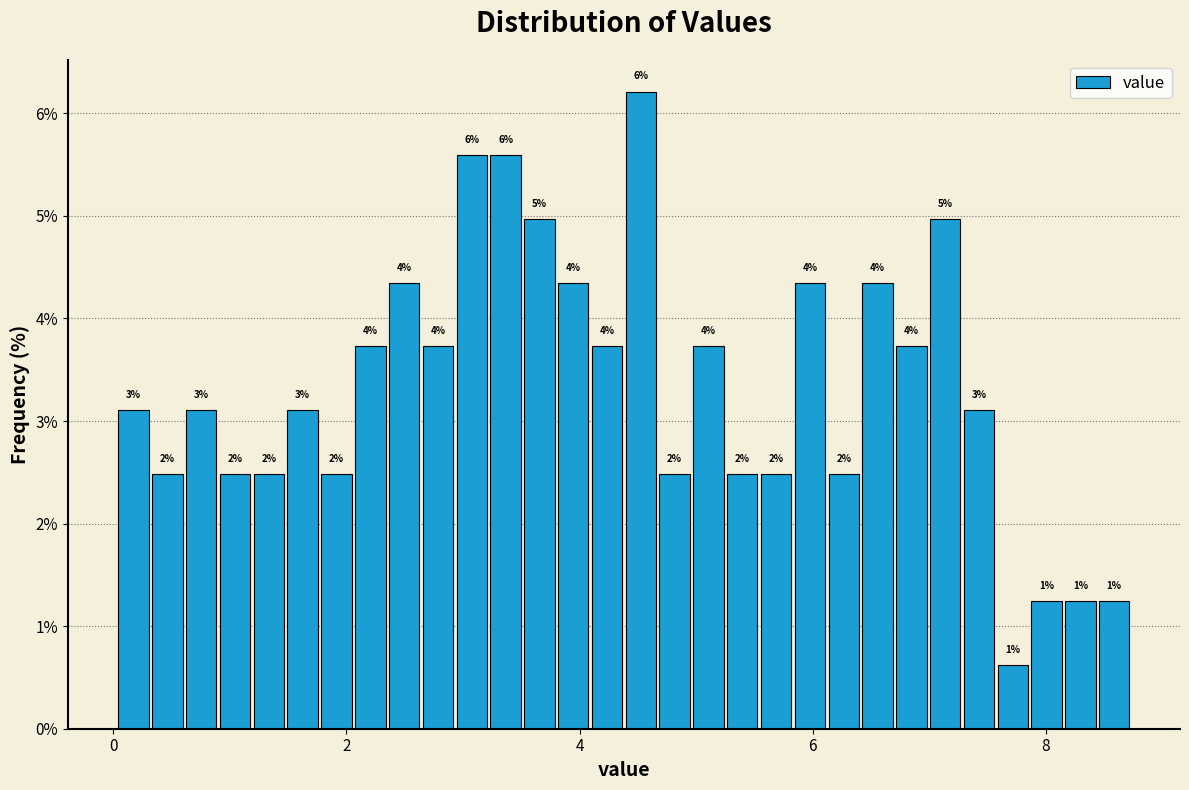

Around what value on the x-axis is the tallest bar? Give the approximate position of its centre, as read against the axis.

4.6